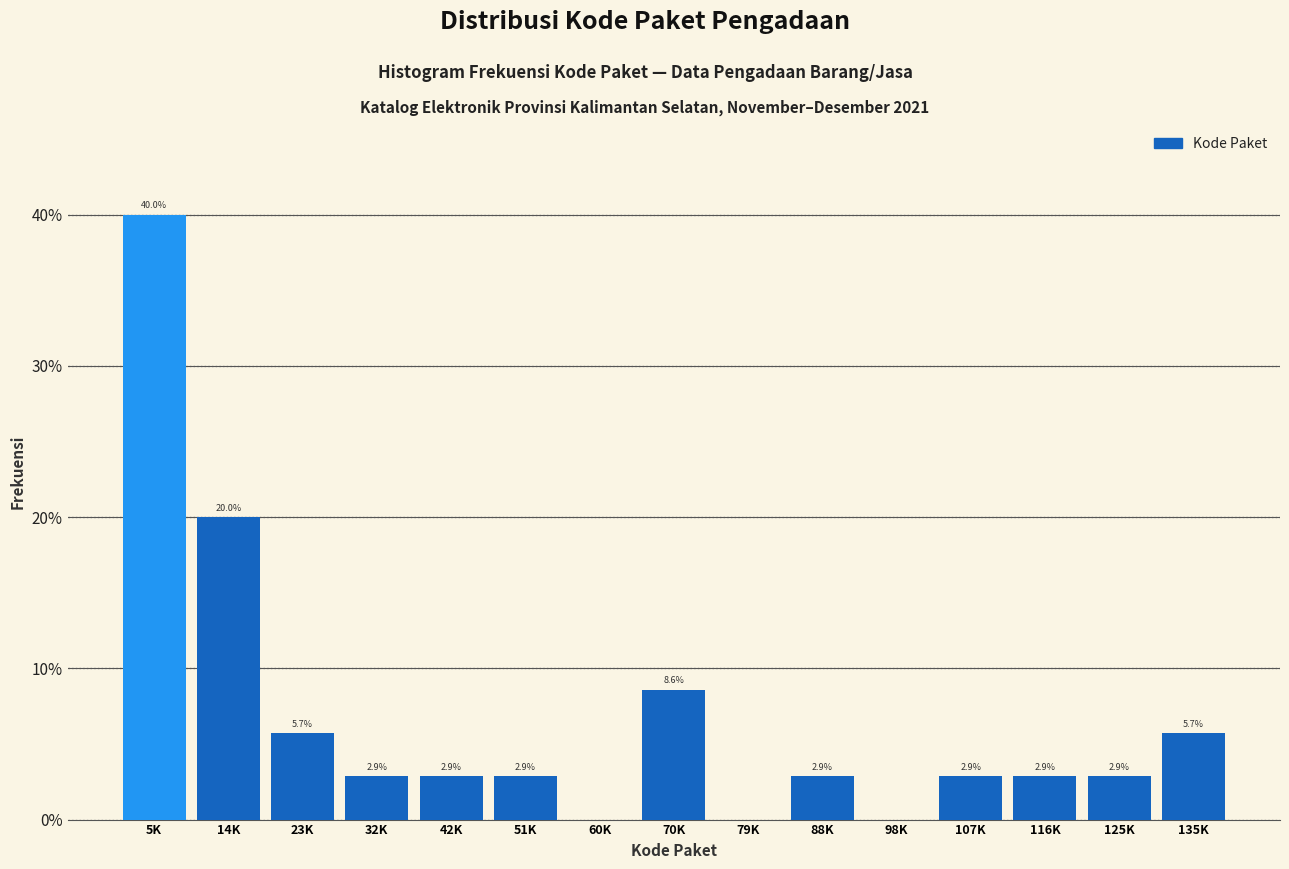

Reading left to right, extract all data points from this chart.

5K=40.0	14K=20.0	23K=5.7	32K=2.9	42K=2.9	51K=2.9	60K=0.0	70K=8.6	79K=0.0	88K=2.9	98K=0.0	107K=2.9	116K=2.9	125K=2.9	135K=5.7